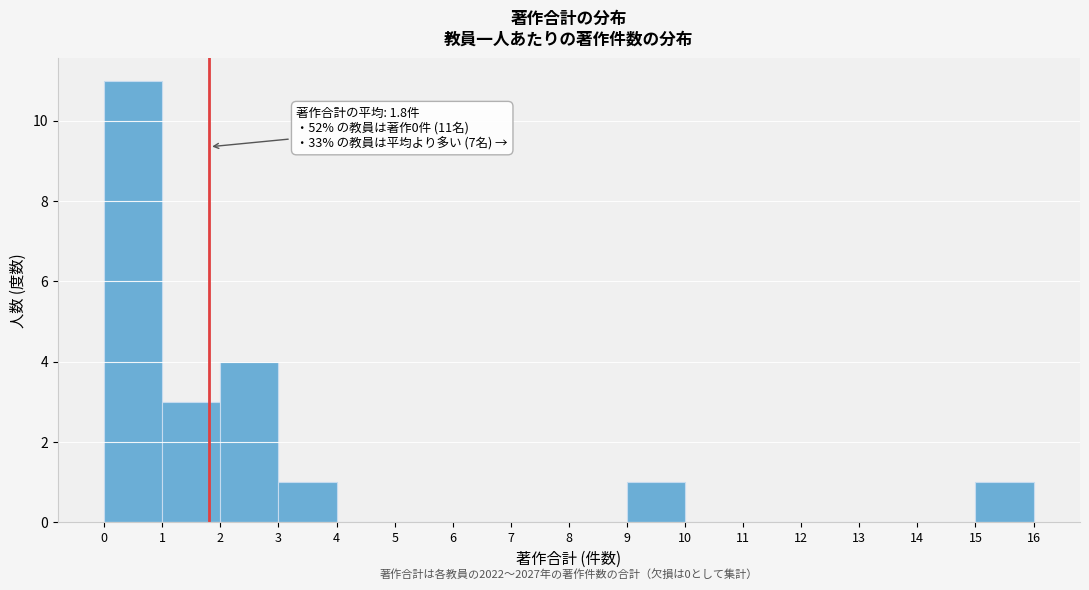

Which range on the x-axis has the tallest bar?

0 to 1